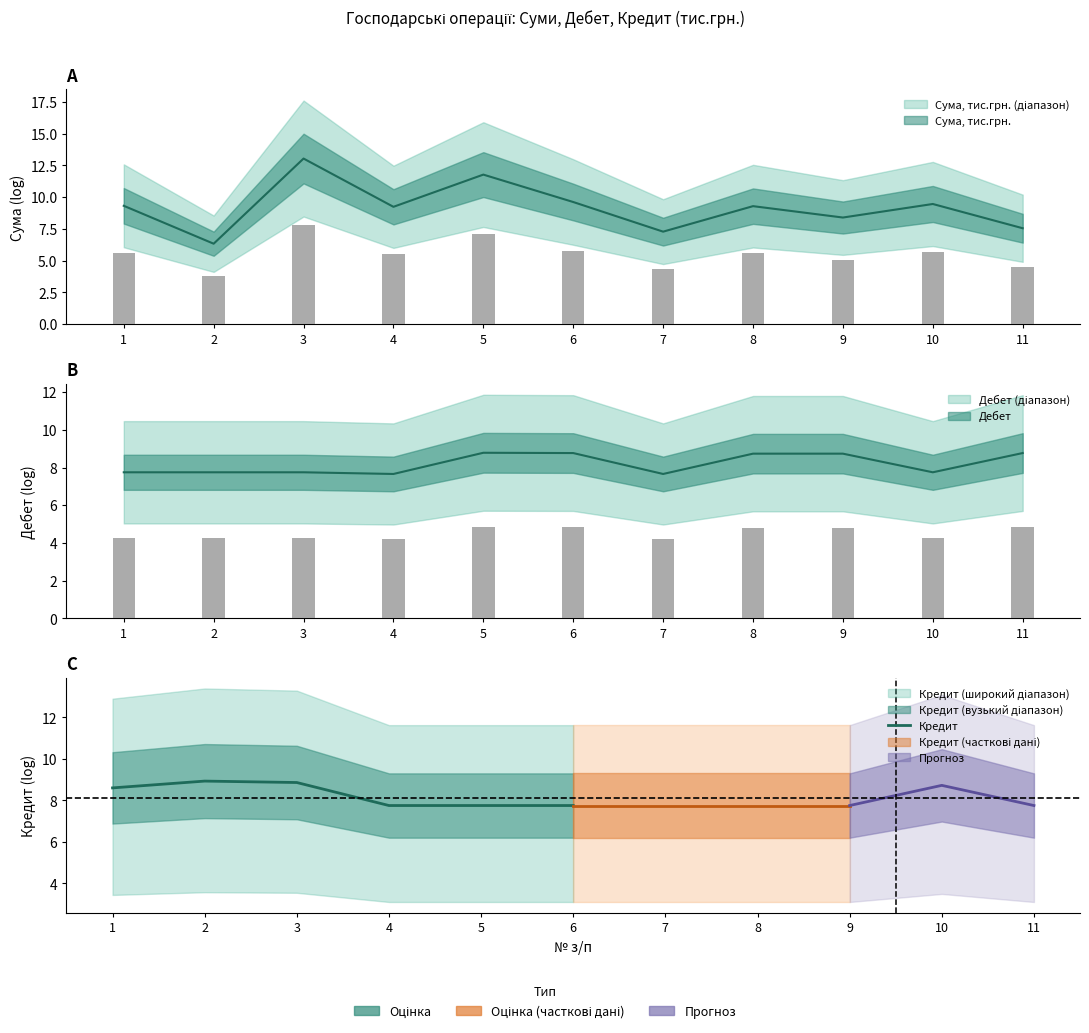

What value does the data have at 5?

7.7